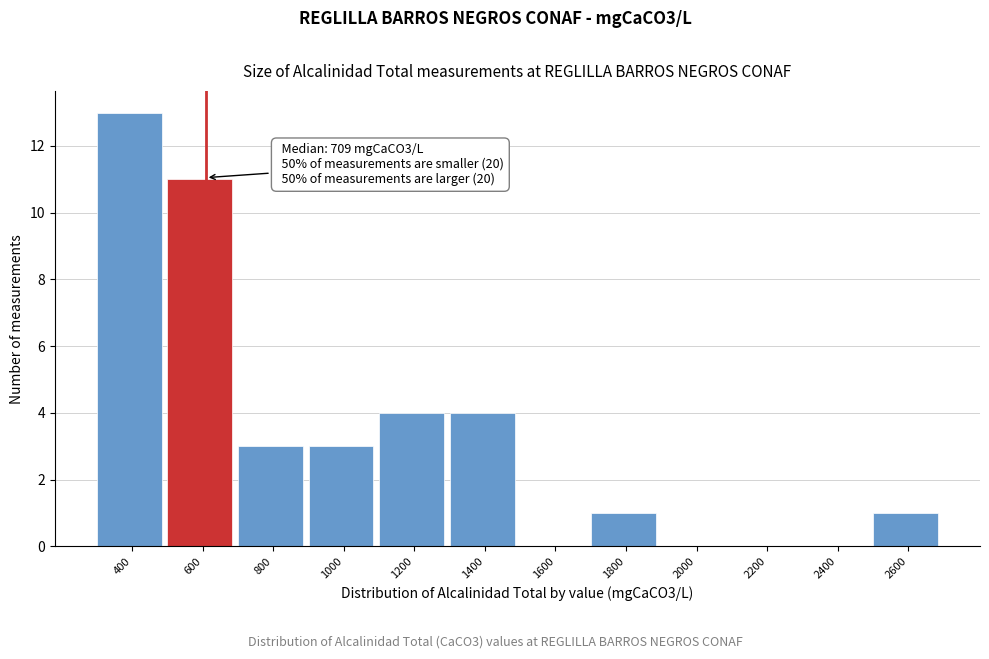

Reading left to right, what are all the values shown in this chart?

400=13	600=11	800=3	1000=3	1200=4	1400=4	1600=0	1800=1	2000=0	2200=0	2400=0	2600=1